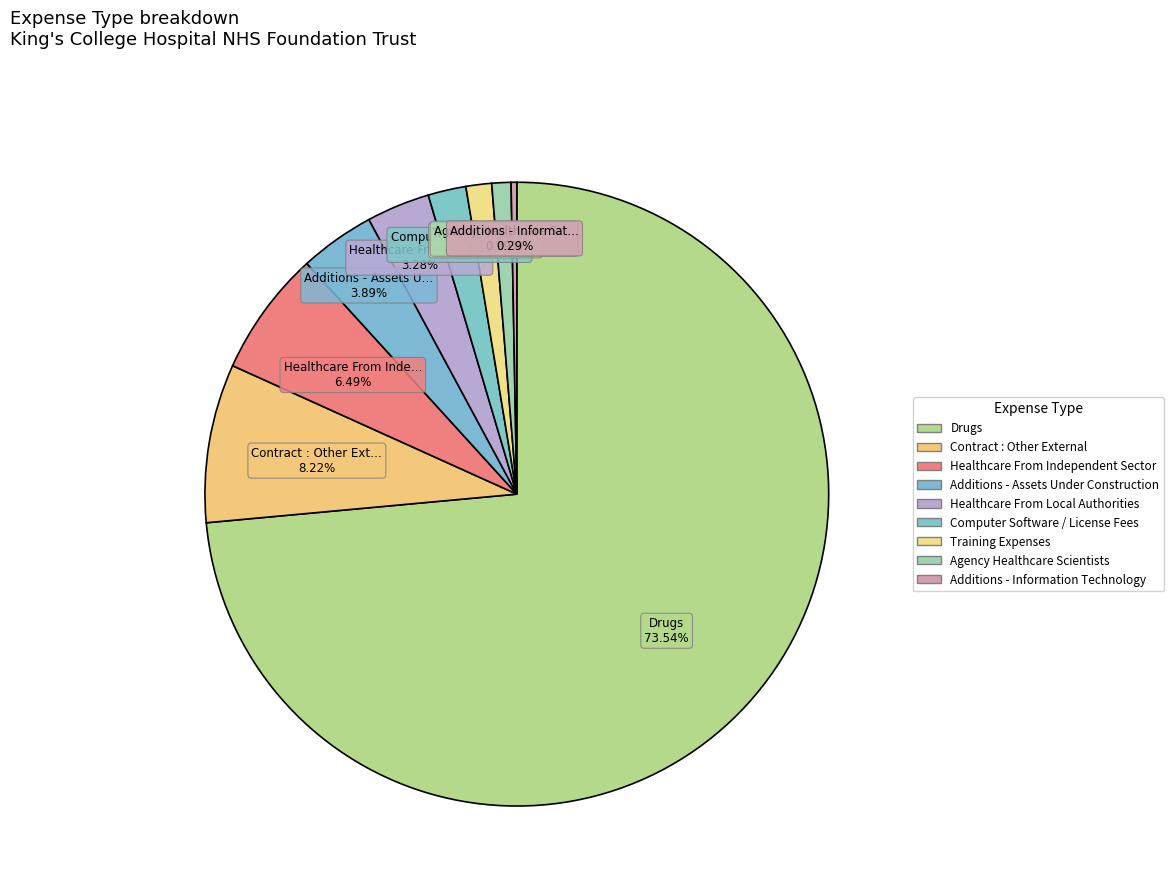

To the nearest percent, what is the average slice percentage?

11%